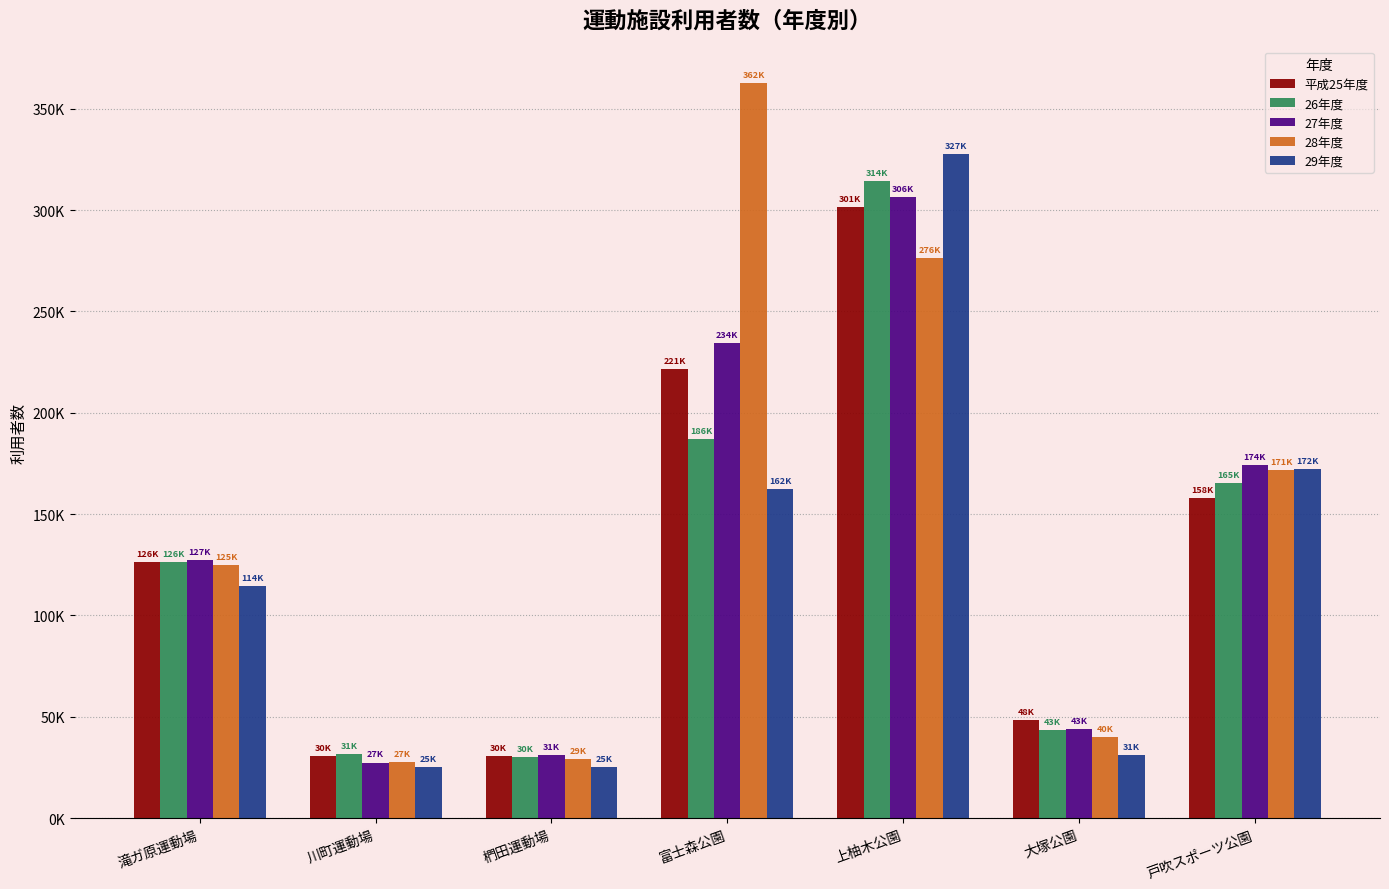

At 川町運動場, list the series in order from smallest to largest.

29年度, 27年度, 28年度, 平成25年度, 26年度